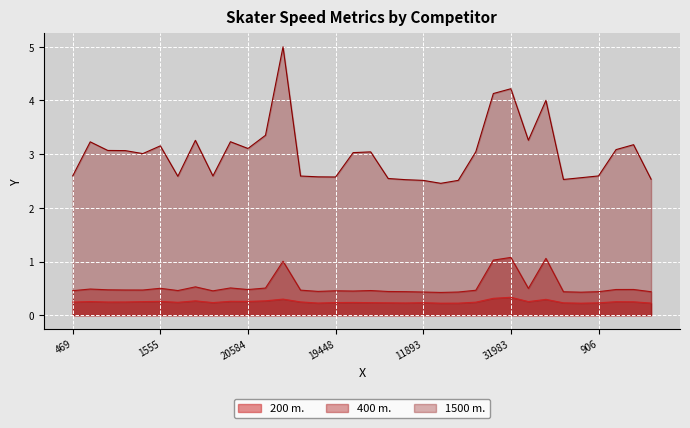

What is the difference between the highest and lowest values at 25835?

0.2